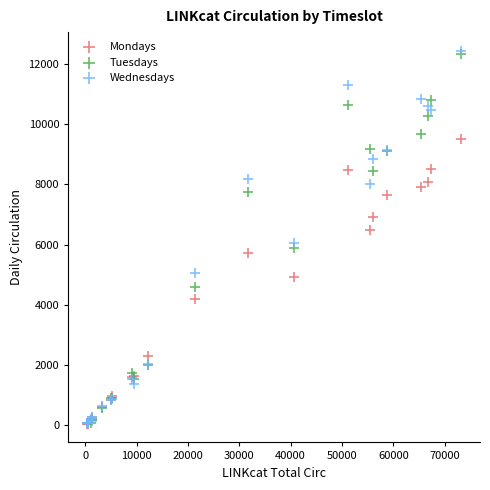

What are all the series names shown in the legend?

Mondays, Tuesdays, Wednesdays